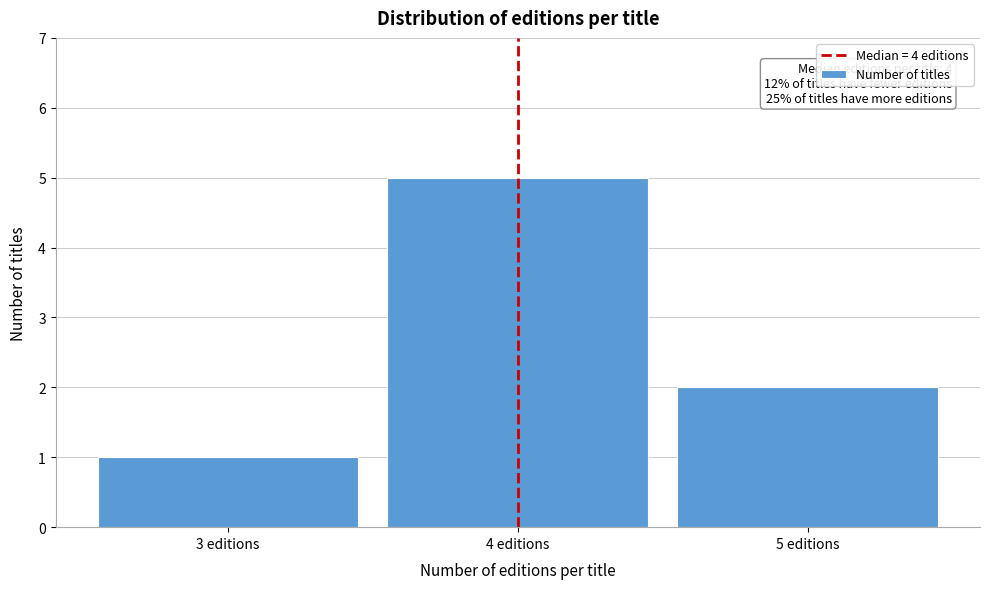

Over which range of the x-axis is the bar tallest?

3.5 to 4.5